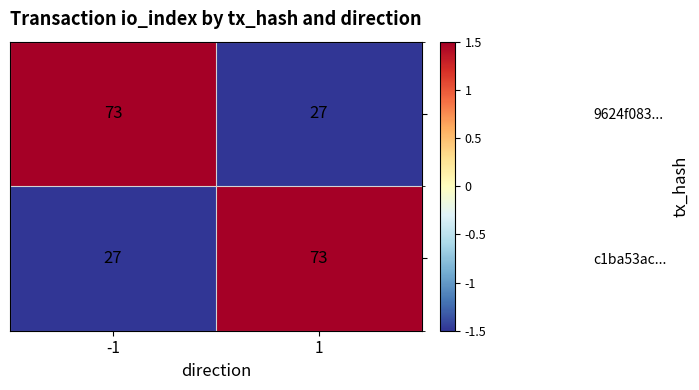

The value of 9624f083... at -1 is 73. True or false?

True